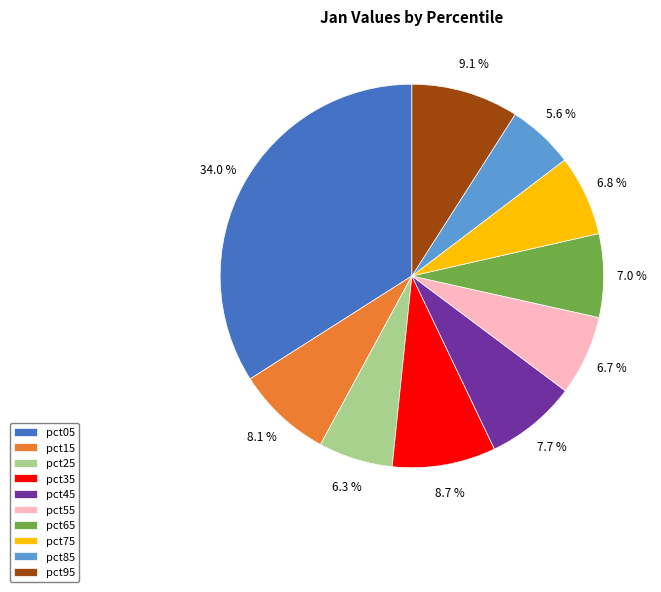

Count the number of slices in the pie.

10